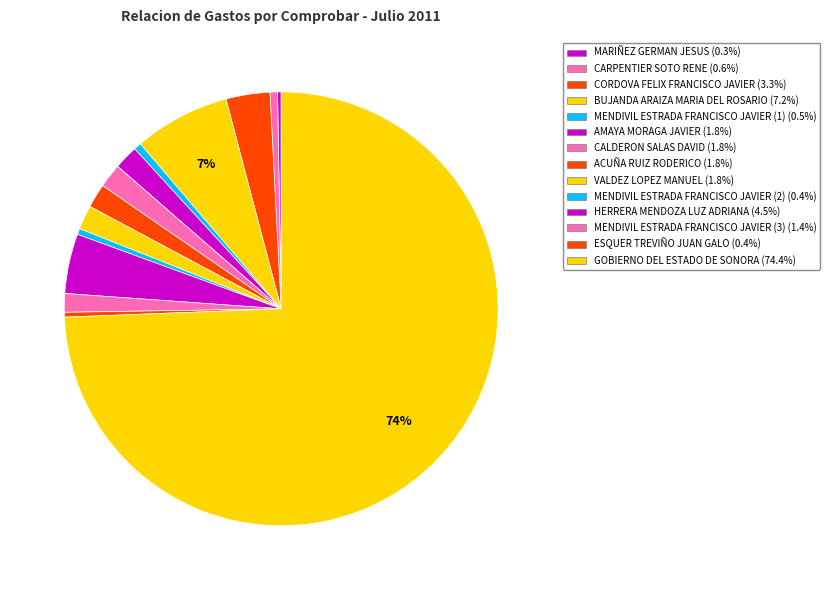

To the nearest percent, what is the combined percentage of CORDOVA FELIX FRANCISCO JAVIER and MENDIVIL ESTRADA FRANCISCO JAVIER (1)?

4%